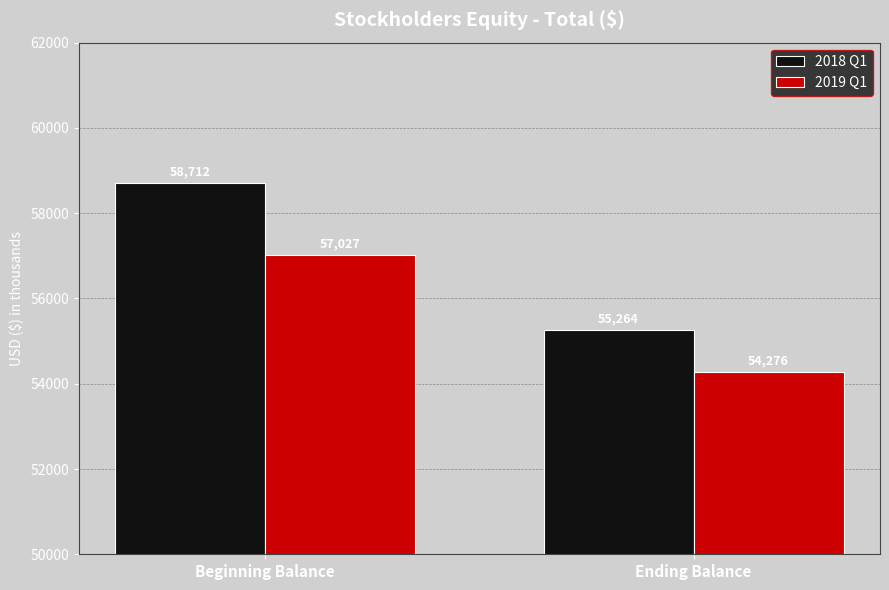

What value does the 2019 Q1 series have at Ending Balance, to the nearest 10?

54280